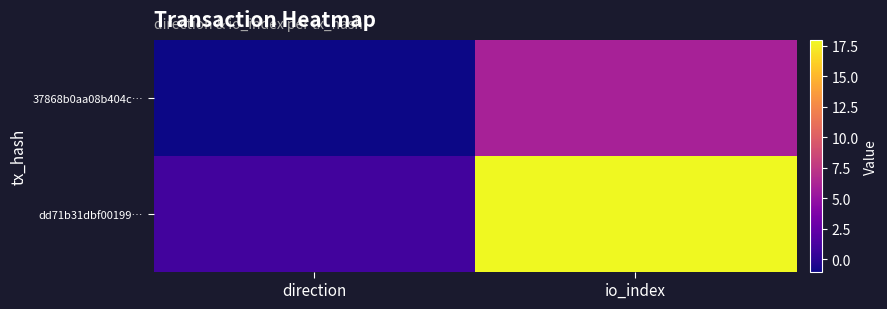

What is the maximum value shown in the chart?

18